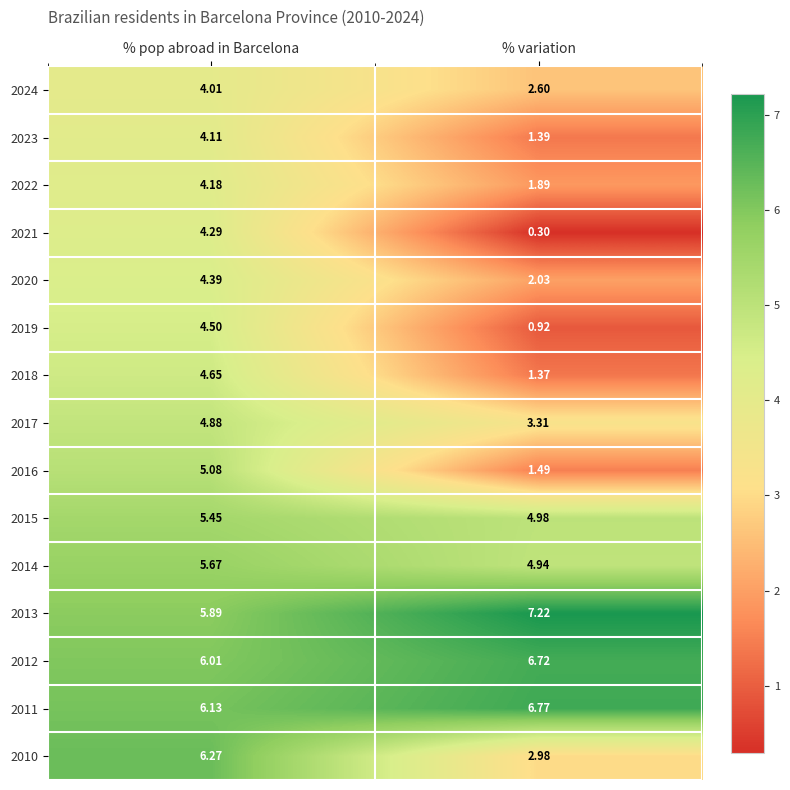

At which label does 2016 first exceed 5?

% pop abroad in Barcelona